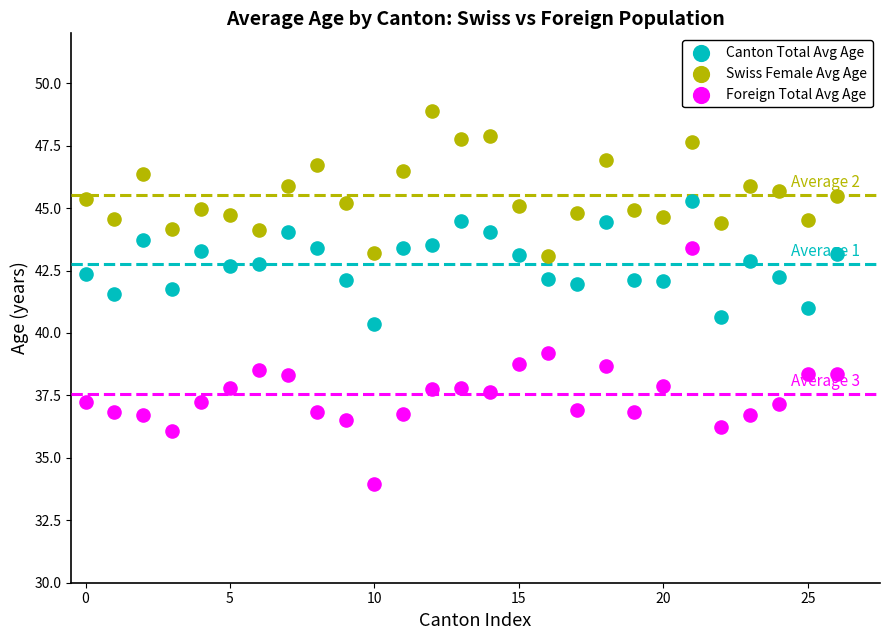

Across all data points, what is the range of Y values (max minus min)?

15.0